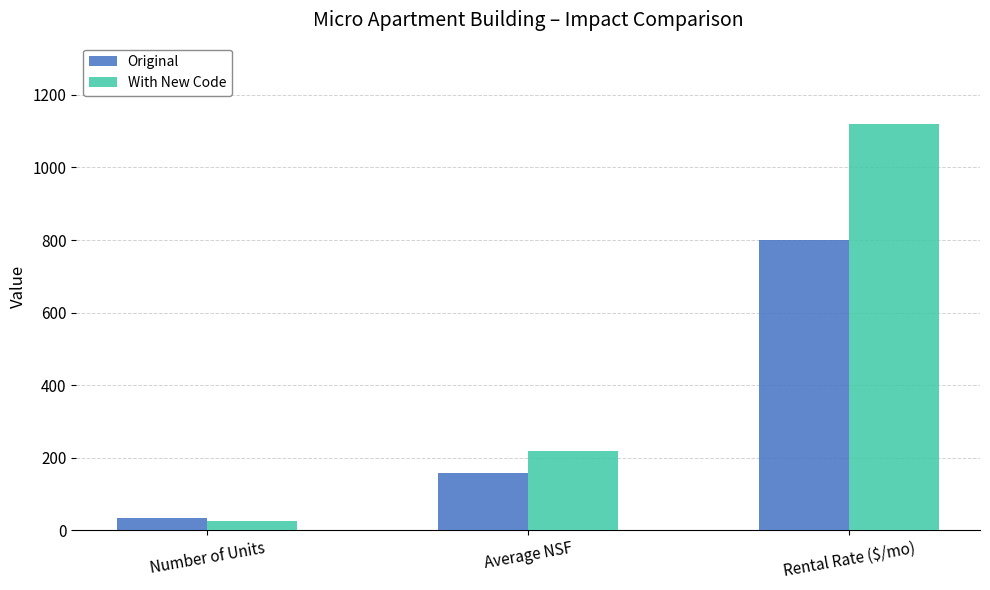

What is the spread (max minus min) of values at Rental Rate ($/mo)?

320.0